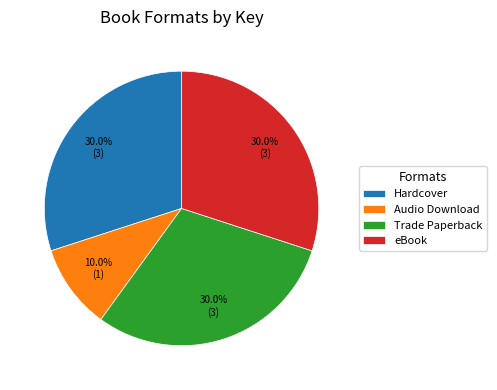

Does any single category account for the majority?

No